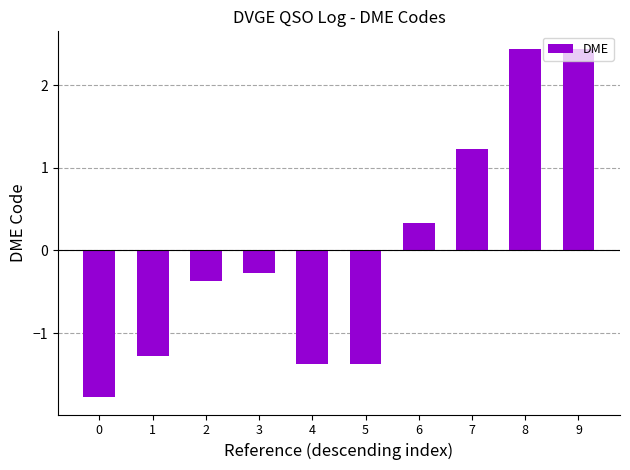

What is the difference between the maximum and second lowest values?

3.8